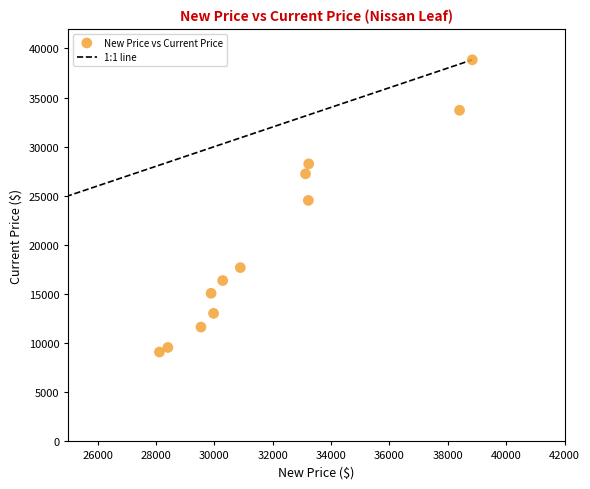

What Y value in the scatter plot is closest to 23967?

24532